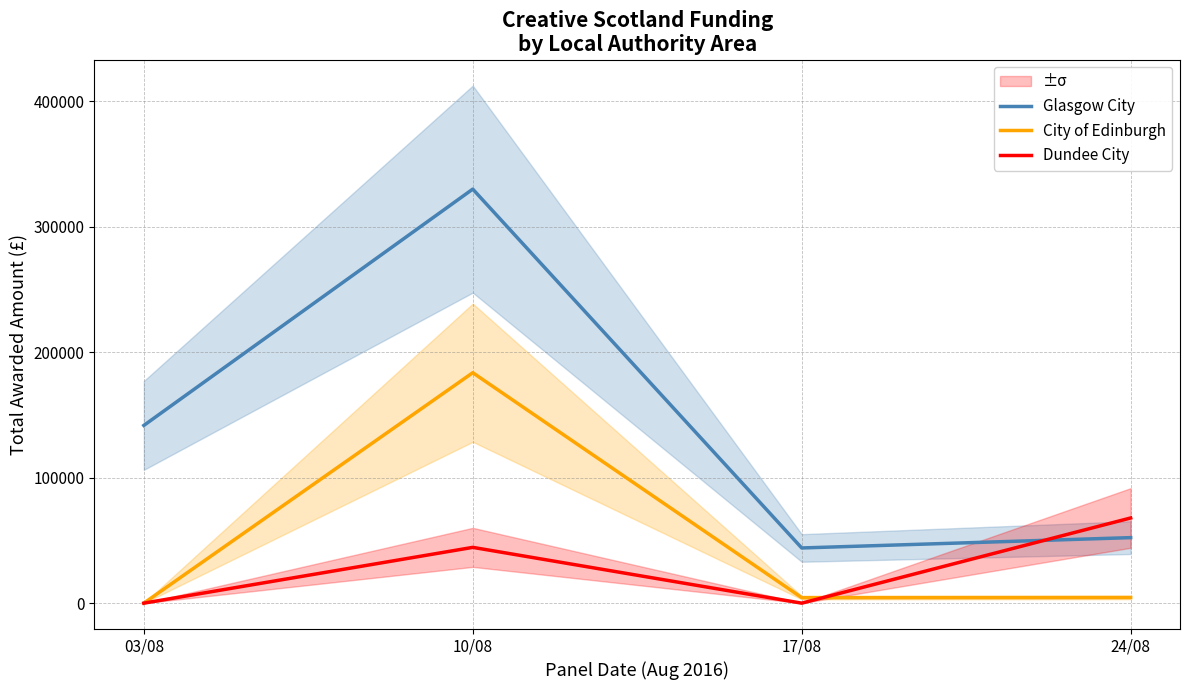

True or false: Glasgow City and City of Edinburgh intersect in this chart.

False